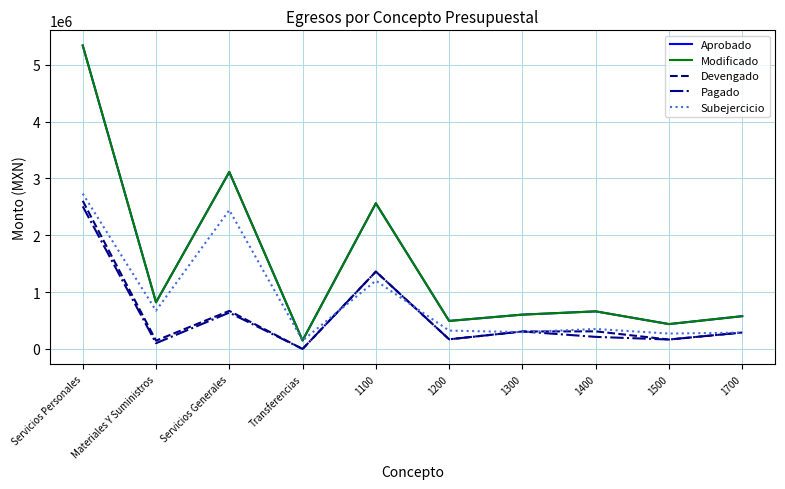

Between 1300 and 1400, which is larger?

1400